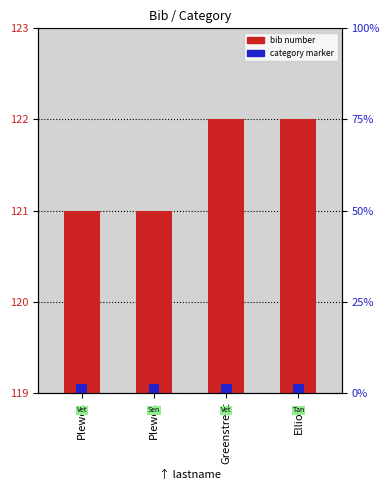

What is the change in value from Plewes to Greenstreet?

+1